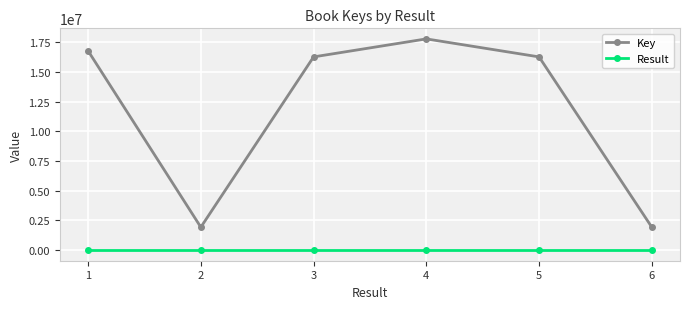

List the series in order of their overall mean, highest first.

Key, Result